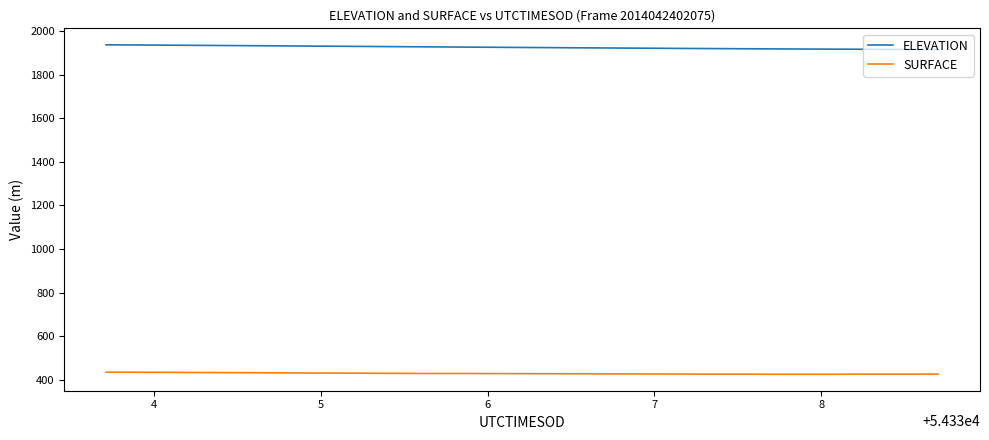

Rank the series by their average value, from highest to lowest.

ELEVATION, SURFACE